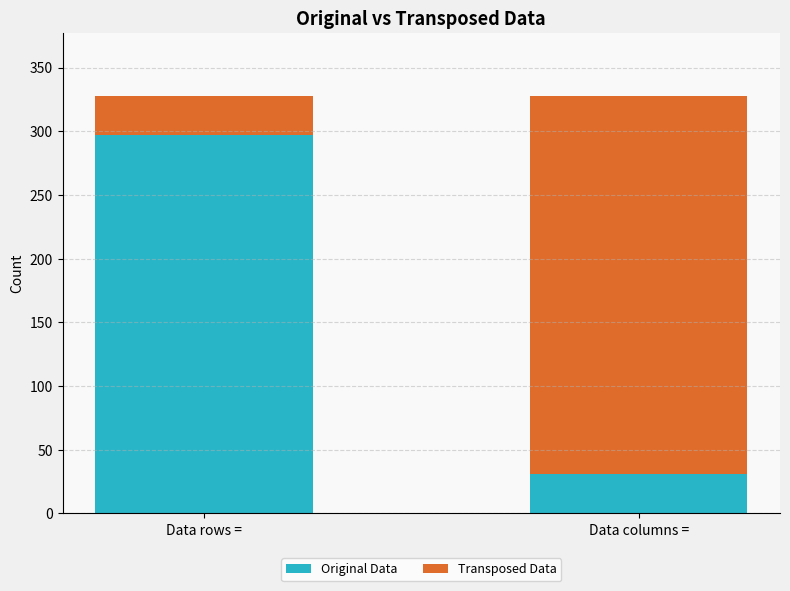

What are all the series names shown in the legend?

Original Data, Transposed Data